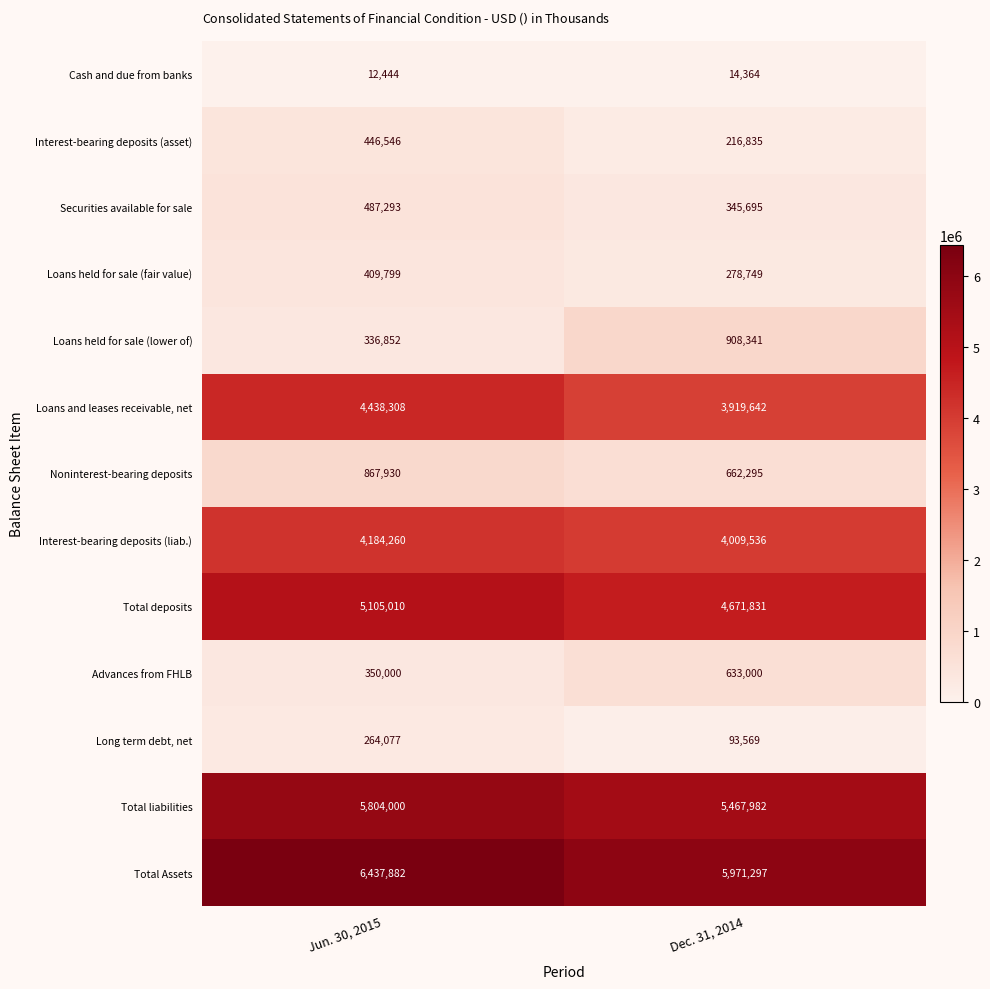

The Loans held for sale (lower of) series shows 1554656 at Dec. 31, 2014. True or false?

False